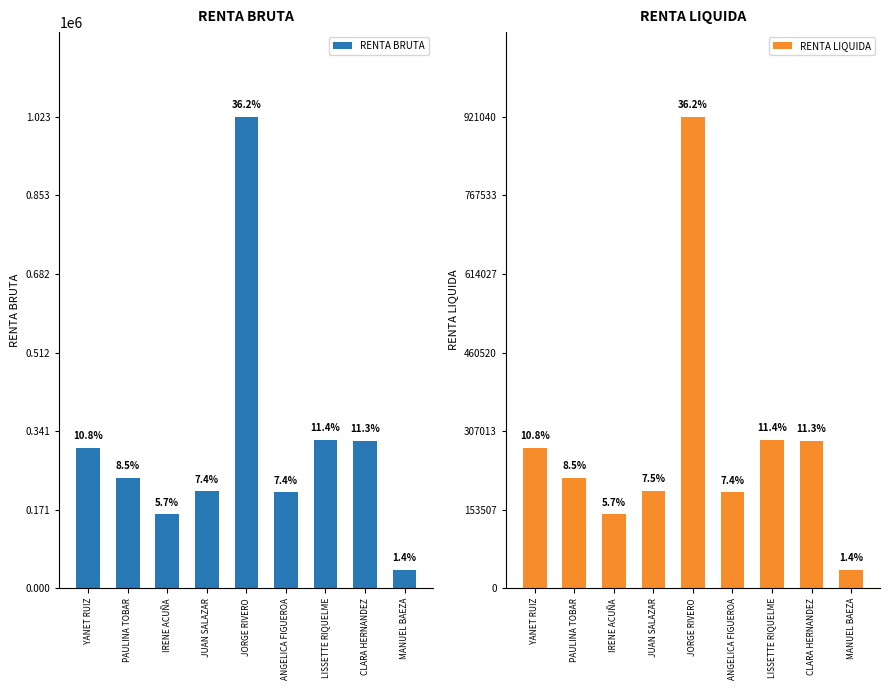

Which series has the largest total across all categories?

RENTA BRUTA